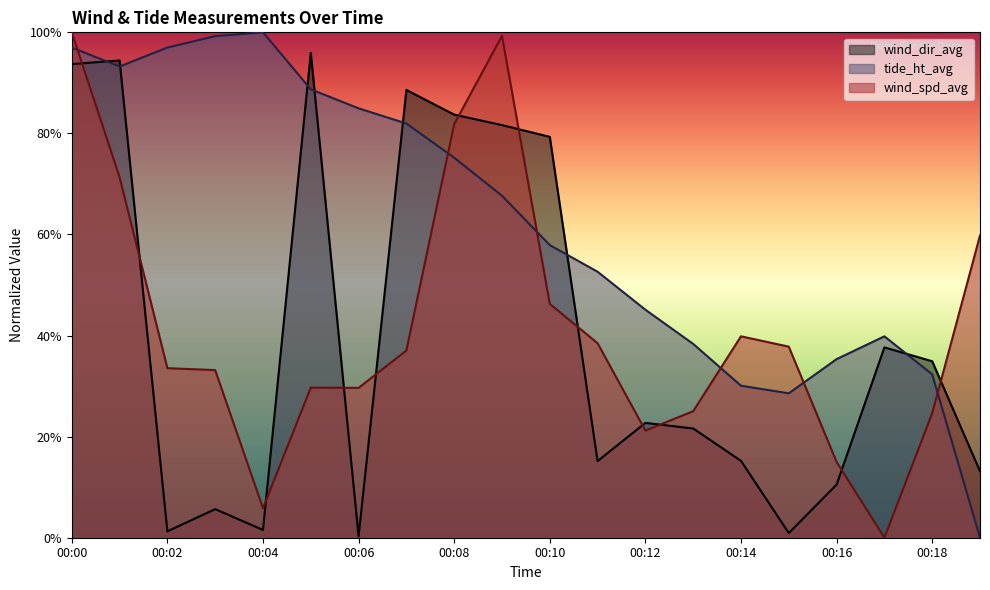

Count the number of categories in the chart.

20